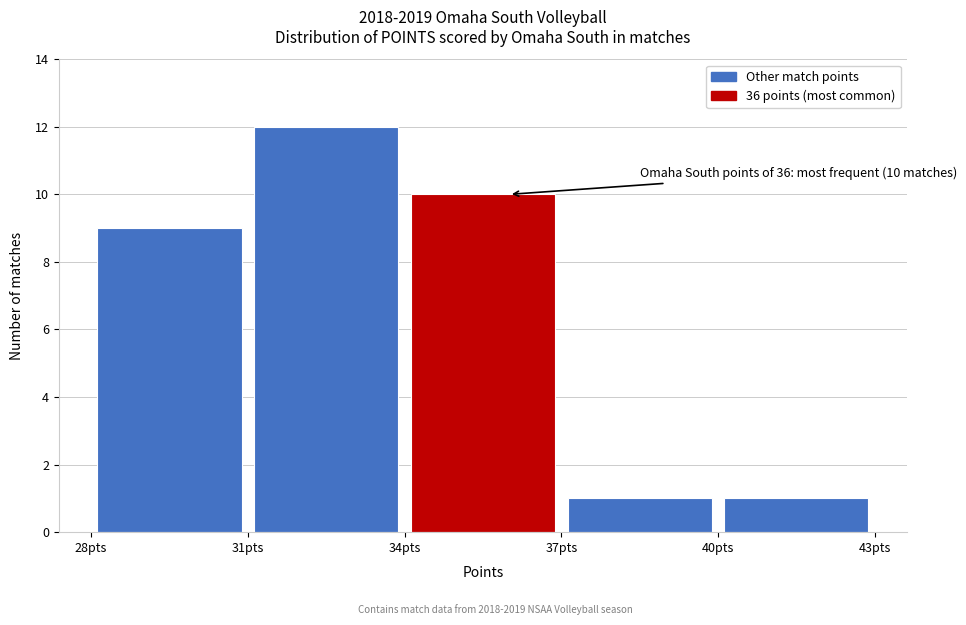

Over which range of the x-axis is the bar tallest?

31 to 34